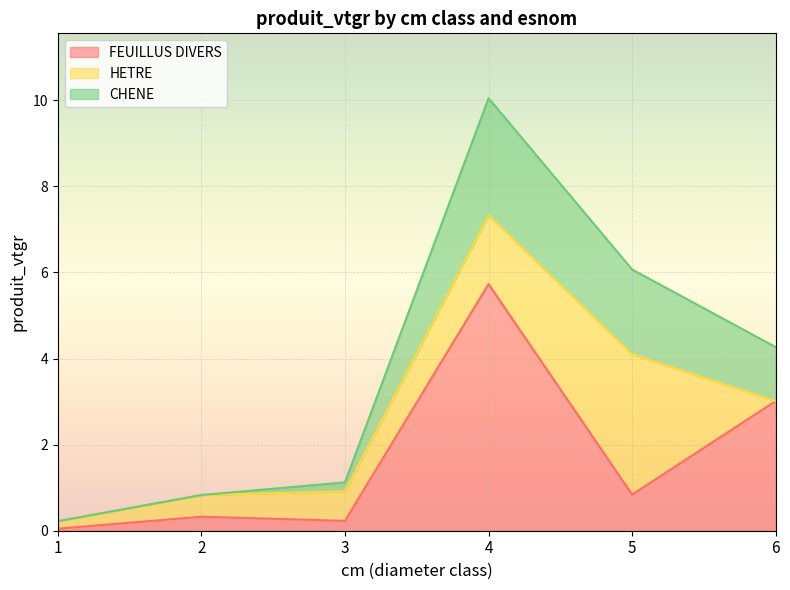

Does the chart display data point markers on the line(s)?

No